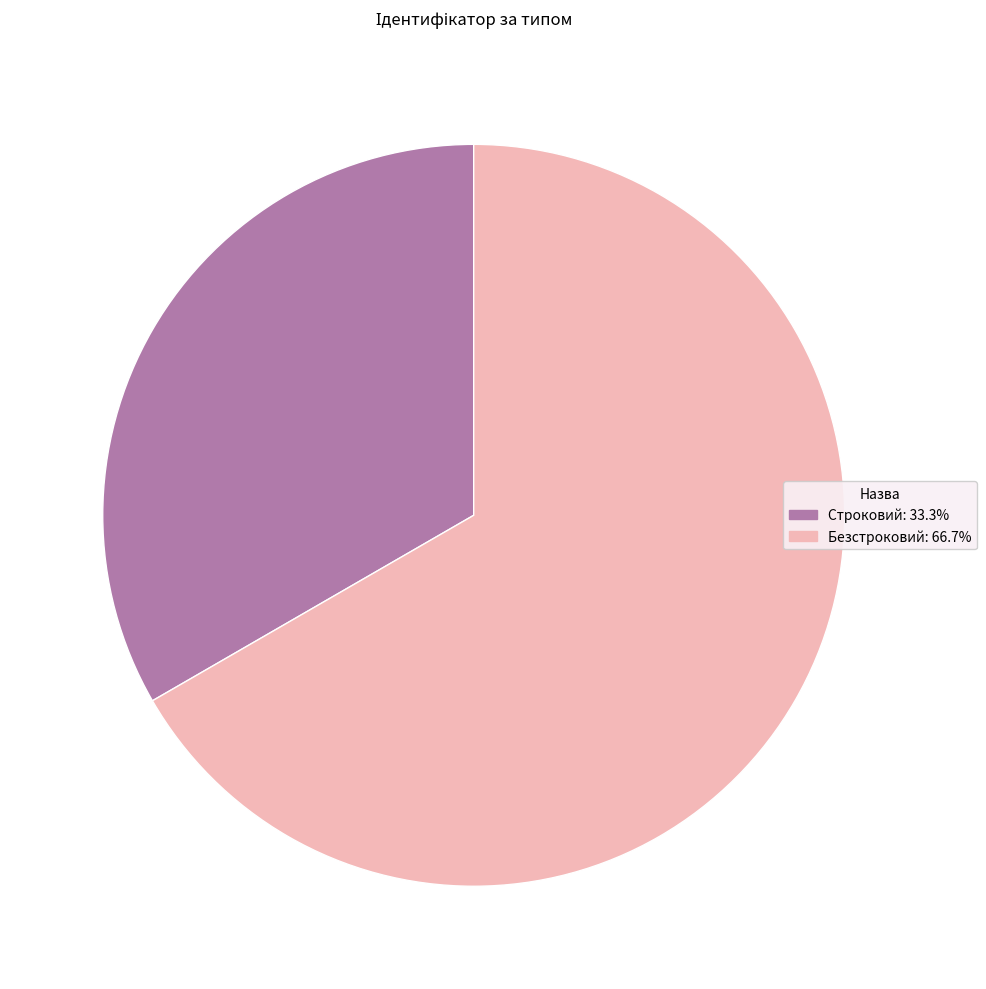

How many segments does this pie chart have?

2